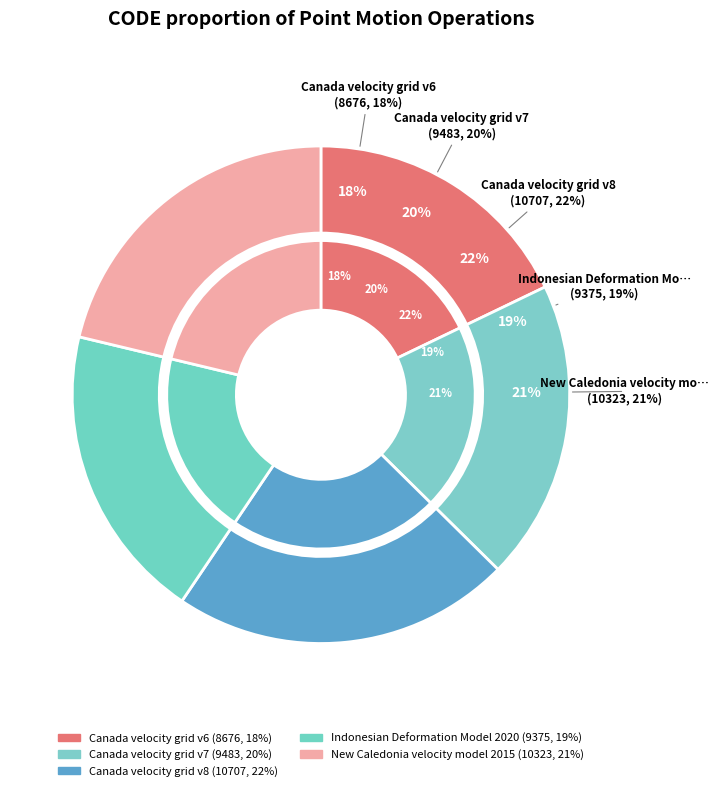

How many segments does this pie chart have?

5